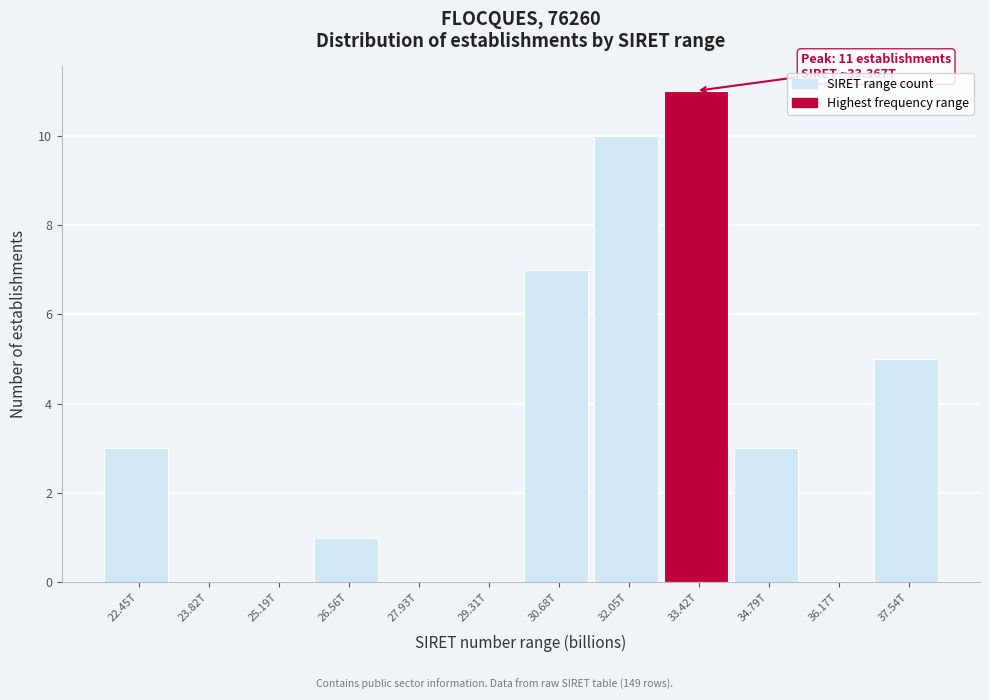

Reading left to right, what are all the values shown in this chart?

22.45T=3	23.82T=0	25.19T=0	26.56T=1	27.93T=0	29.31T=0	30.68T=7	32.05T=10	33.42T=11	34.79T=3	36.17T=0	37.54T=5